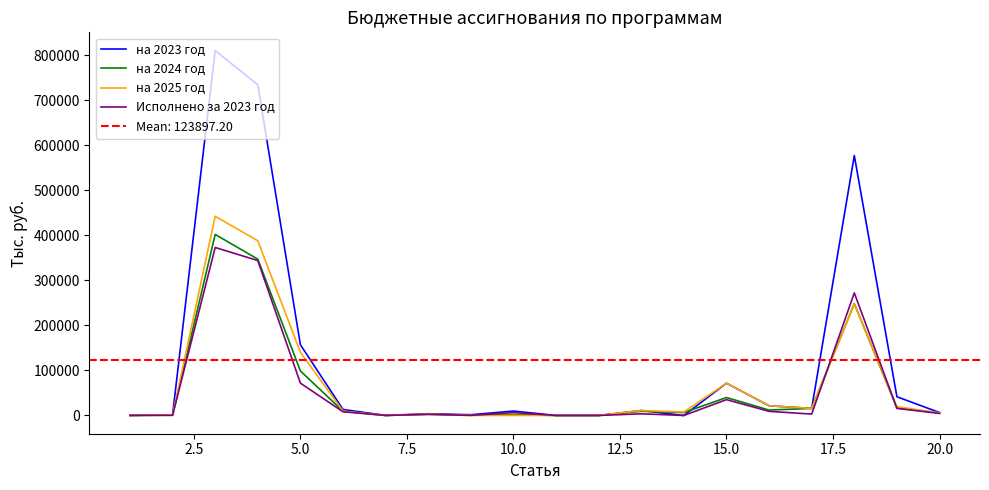

True or false: на 2024 год has more than 2 interior local peaks.

True